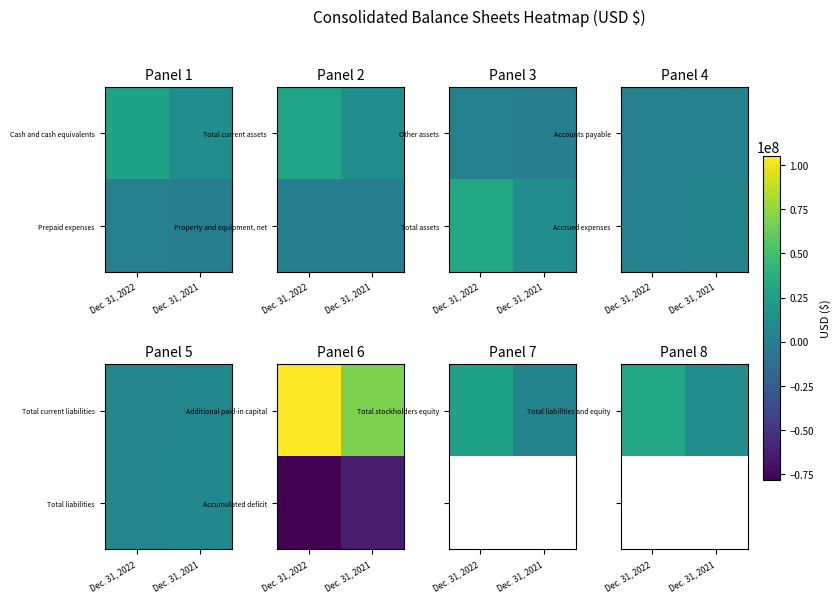

What is the lowest value of the Total liabilities and equity series?

11797064.0